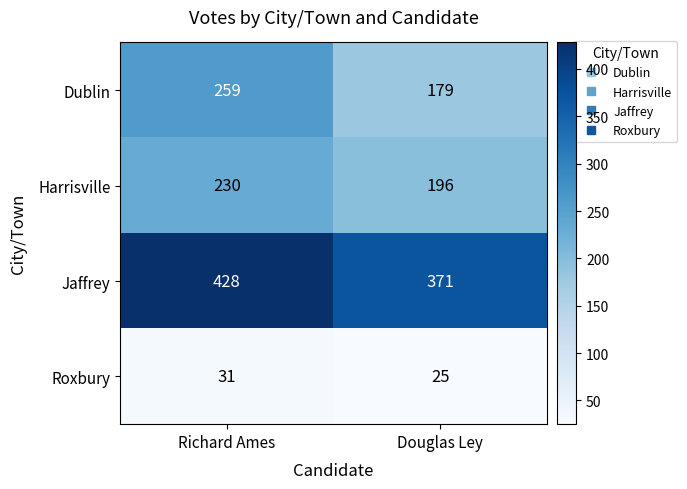

What is the difference between the highest and lowest values at Richard Ames?

397